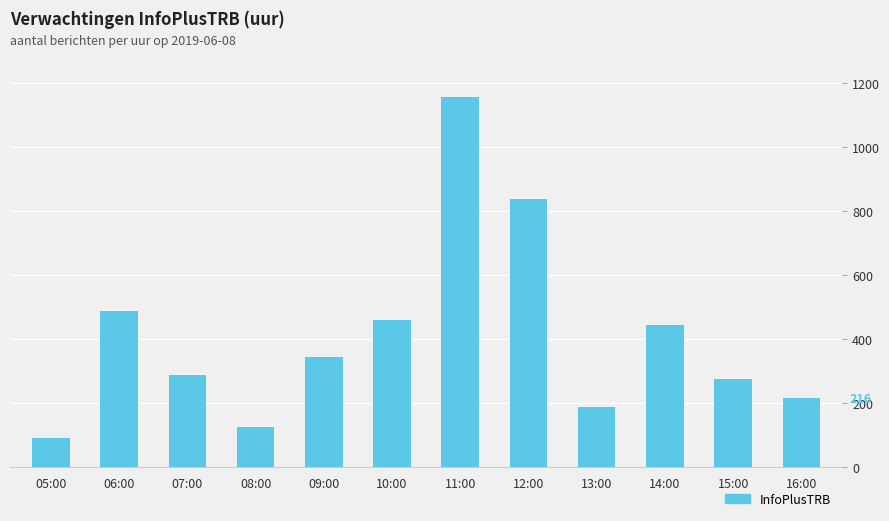

What is the greatest value displayed?

1154